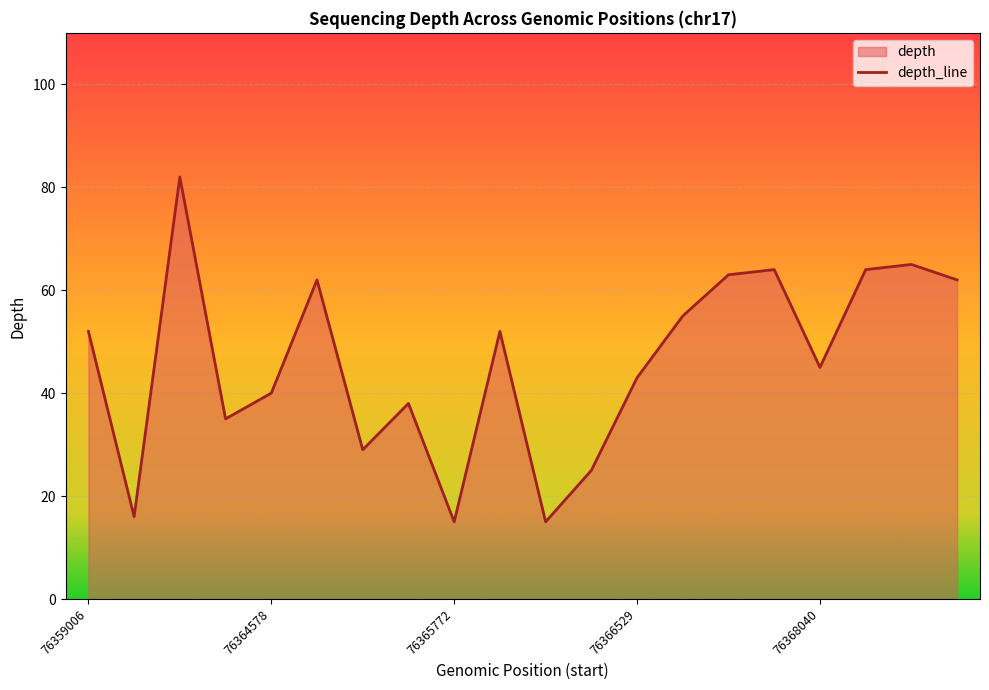

Rank the categories by value from lowest to highest.

76365772, 76365682, 76365709, 76366238, 76363199, 76366173, 76363234, 76364578, 76366529, 76368040, 76359006, 76360805, 76367268, 76361158, 76369896, 76367676, 76367678, 76369116, 76369528, 76360011